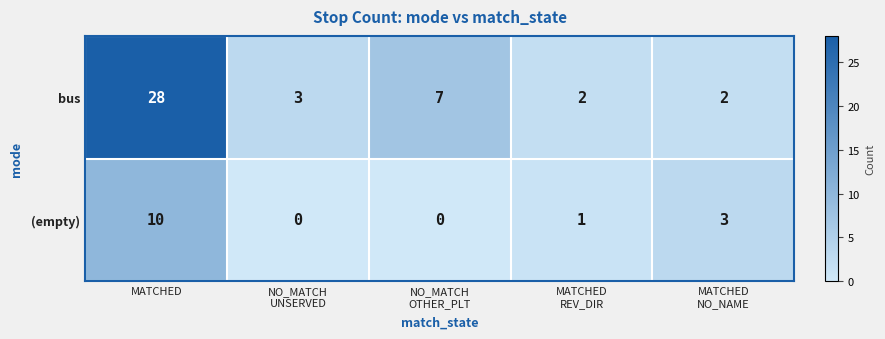

How many values in the bus series are below 3?

2